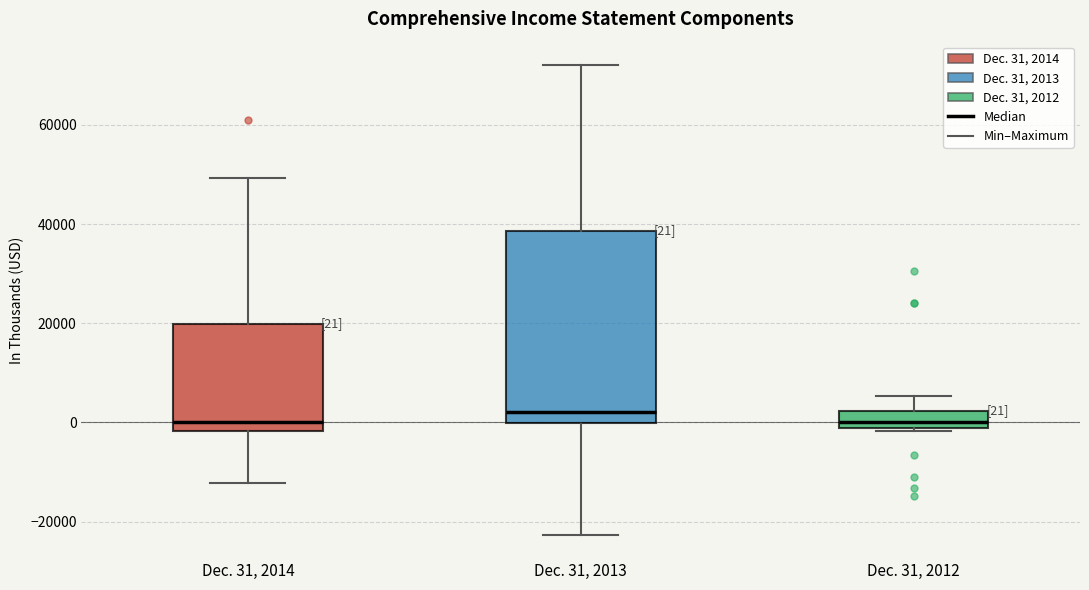

Comparing the boxes themselves (not the whiskers), which one is the tallest?

Dec. 31, 2013